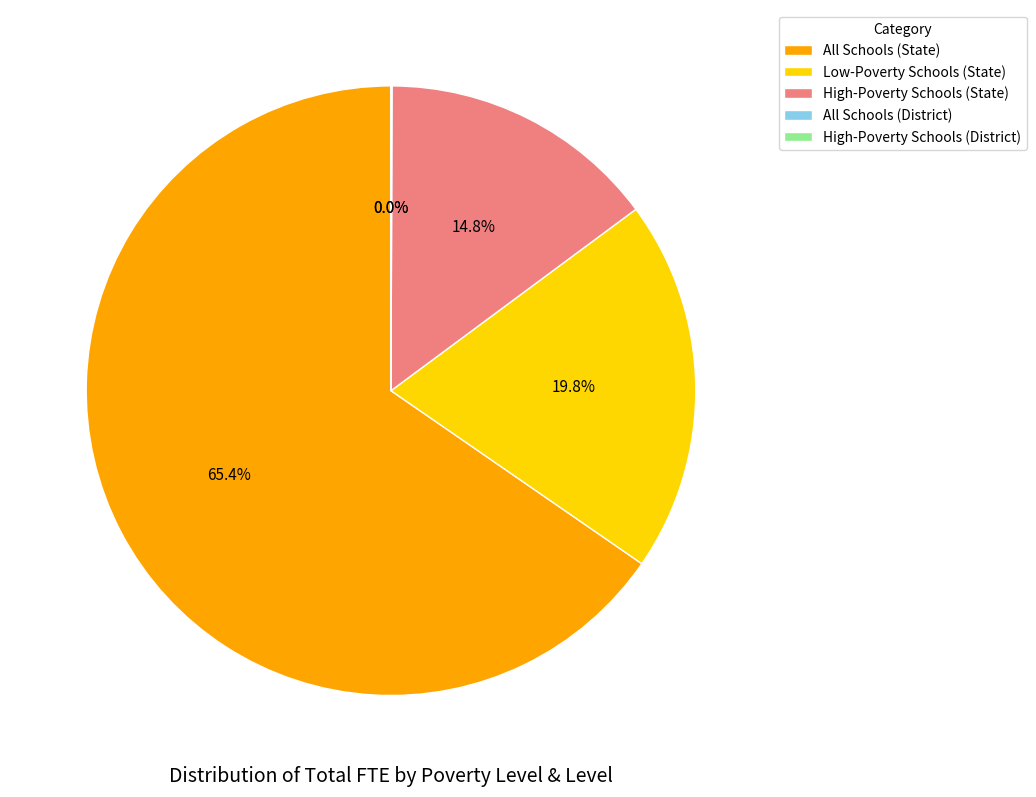

Does High-Poverty Schools (State) represent more than half of the total?

No